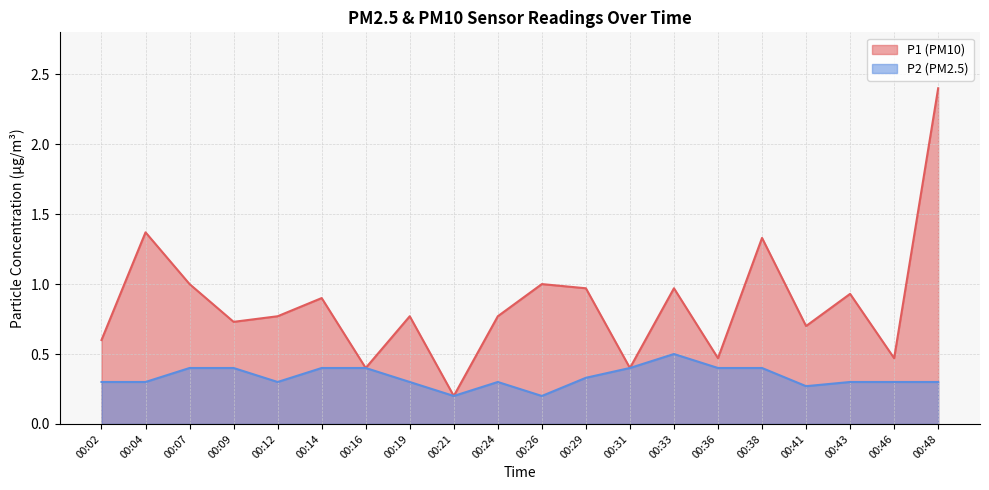

Rank the series at 00:43 from highest to lowest value.

P1, P2